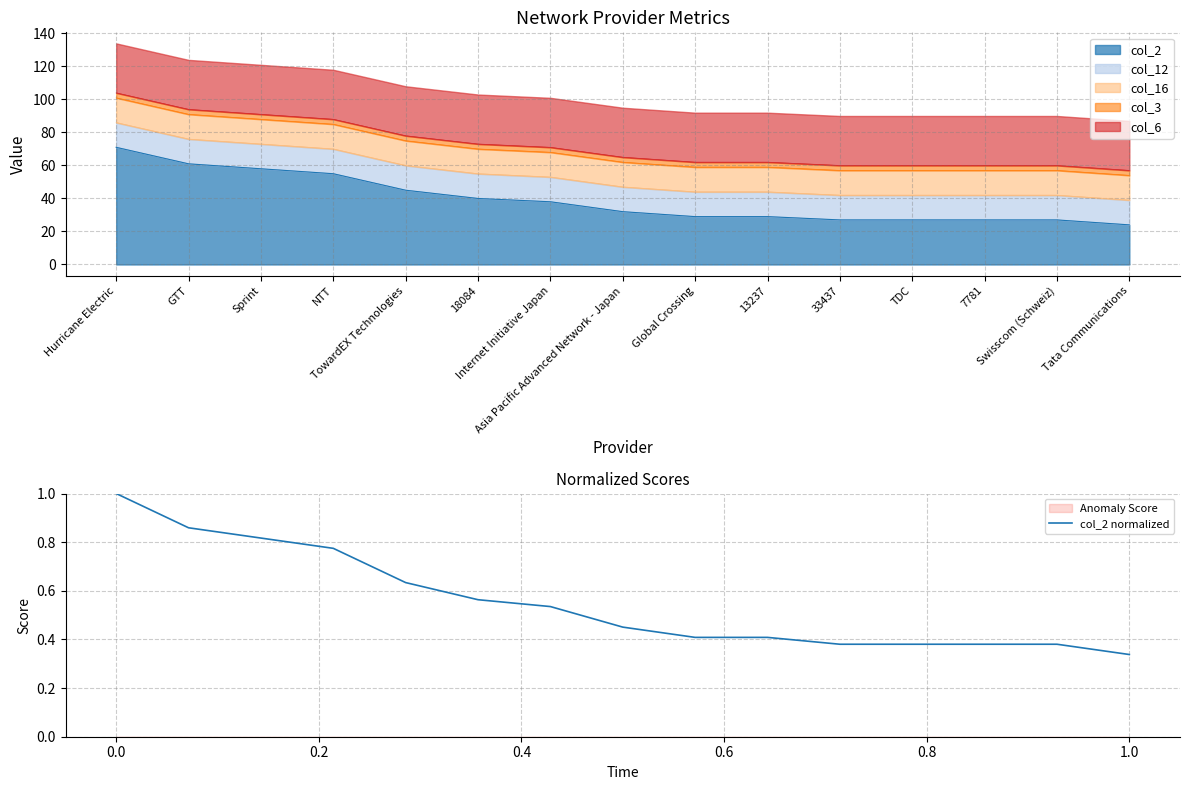

Reading left to right, what are all the values shown in this chart?

1.0	0.9	0.8	0.8	0.6	0.6	0.5	0.5	0.4	0.4	0.4	0.4	0.4	0.4	0.3